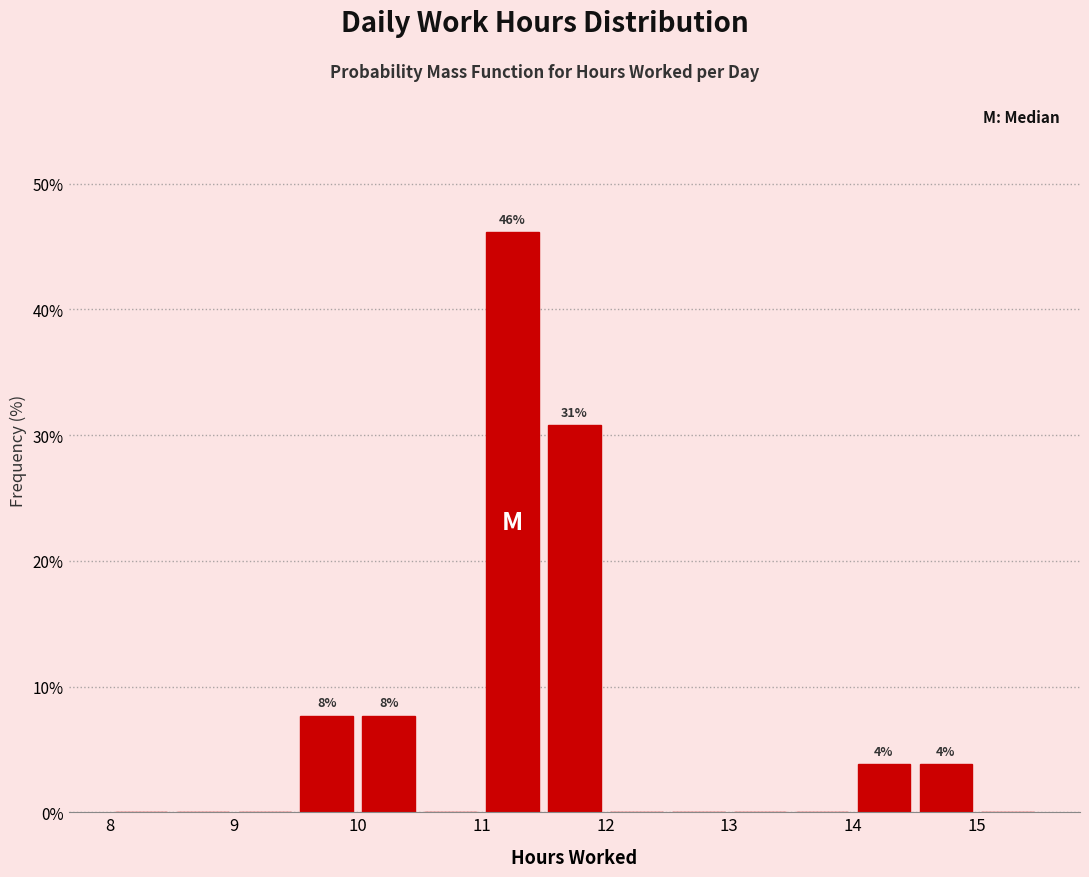

Which range on the x-axis has the tallest bar?

11.0 to 11.5